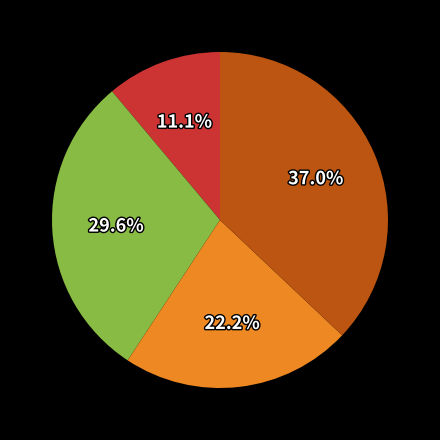

Is there a majority slice in this chart?

No